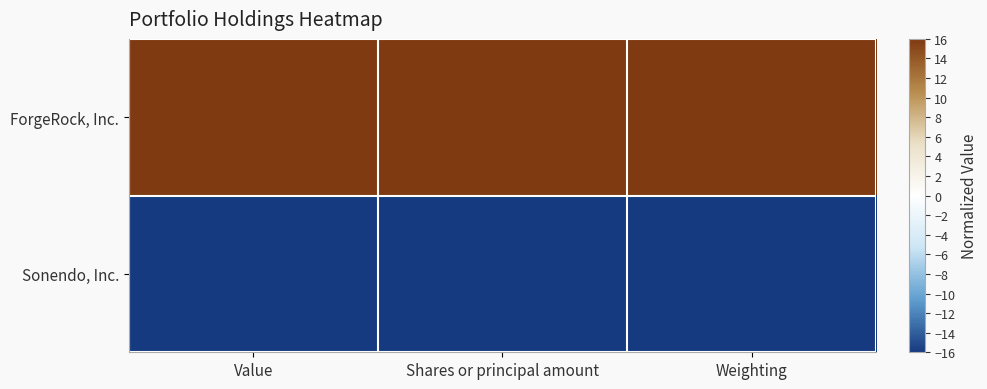

Reading left to right, list all the values displayed in this chart.

ForgeRock, Inc.: Value=16	Shares or principal amount=16	Weighting=16
Sonendo, Inc.: Value=-16	Shares or principal amount=-16	Weighting=-16